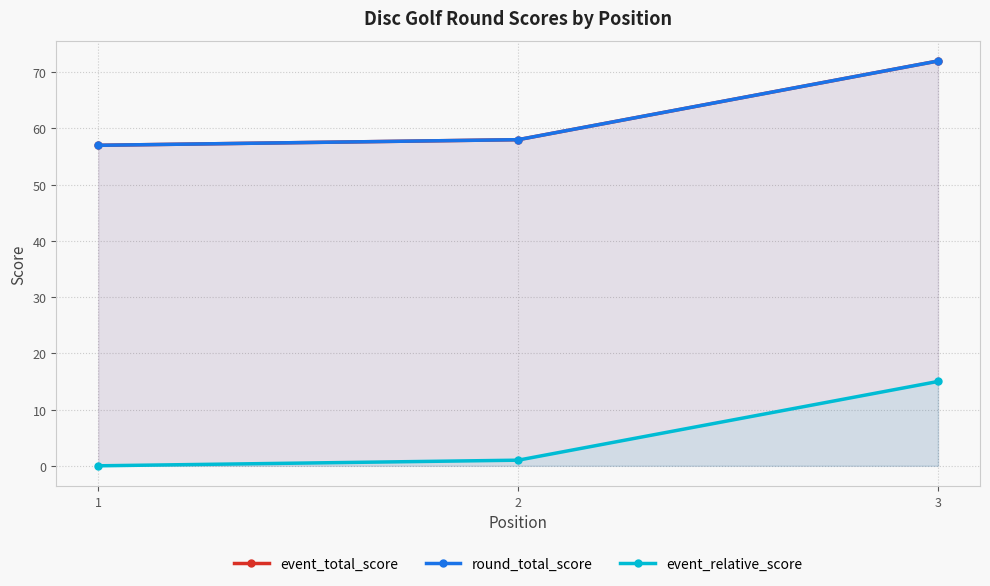

The round_total_score series shows 37 at 2. True or false?

False